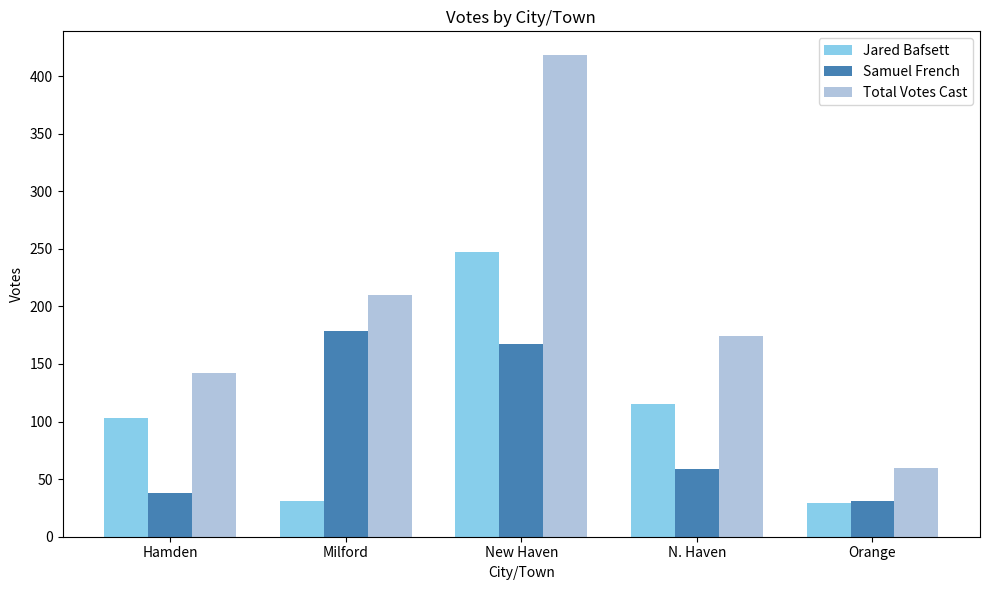

Is the value of Samuel French at Hamden greater than the value of Jared Bafsett at Orange?

Yes